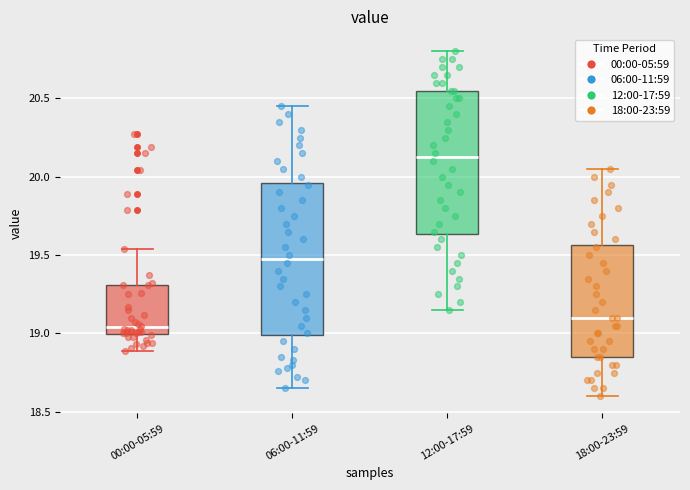

Where is the upper edge of the box for 00:00-05:59 on the y-axis? The values are not printed on the chart, so give them approximately, as read against the axis.

19.30